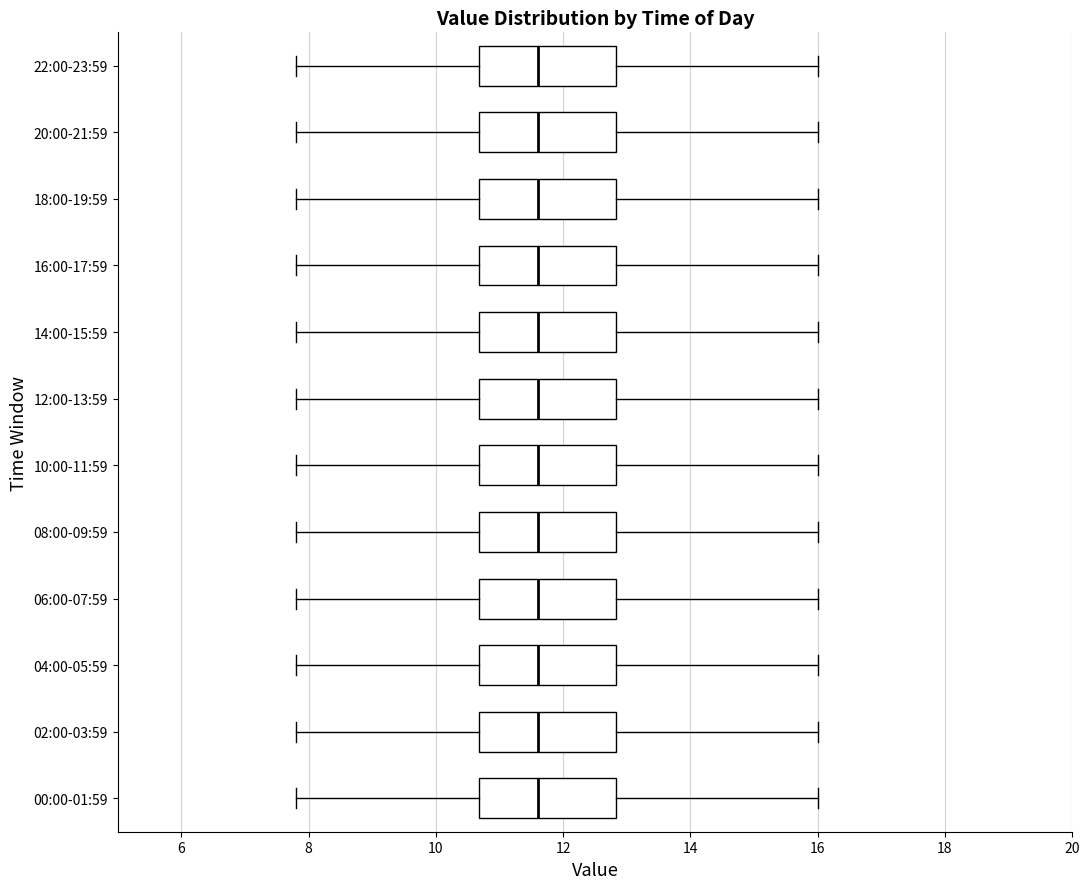

Reading bottom to top, read every box against the x-axis: the position of its median line, the range the box covers, and the ends of its whiskers. The values are not printed on the chart, so give them approximately, as read against the axis.

00:00-01:59: median 11.6, box 10.6 to 12.8, whiskers 7.8 to 16.0
02:00-03:59: median 11.6, box 10.6 to 12.8, whiskers 7.8 to 16.0
04:00-05:59: median 11.6, box 10.6 to 12.8, whiskers 7.8 to 16.0
06:00-07:59: median 11.6, box 10.6 to 12.8, whiskers 7.8 to 16.0
08:00-09:59: median 11.6, box 10.6 to 12.8, whiskers 7.8 to 16.0
10:00-11:59: median 11.6, box 10.6 to 12.8, whiskers 7.8 to 16.0
12:00-13:59: median 11.6, box 10.6 to 12.8, whiskers 7.8 to 16.0
14:00-15:59: median 11.6, box 10.6 to 12.8, whiskers 7.8 to 16.0
16:00-17:59: median 11.6, box 10.6 to 12.8, whiskers 7.8 to 16.0
18:00-19:59: median 11.6, box 10.6 to 12.8, whiskers 7.8 to 16.0
20:00-21:59: median 11.6, box 10.6 to 12.8, whiskers 7.8 to 16.0
22:00-23:59: median 11.6, box 10.6 to 12.8, whiskers 7.8 to 16.0